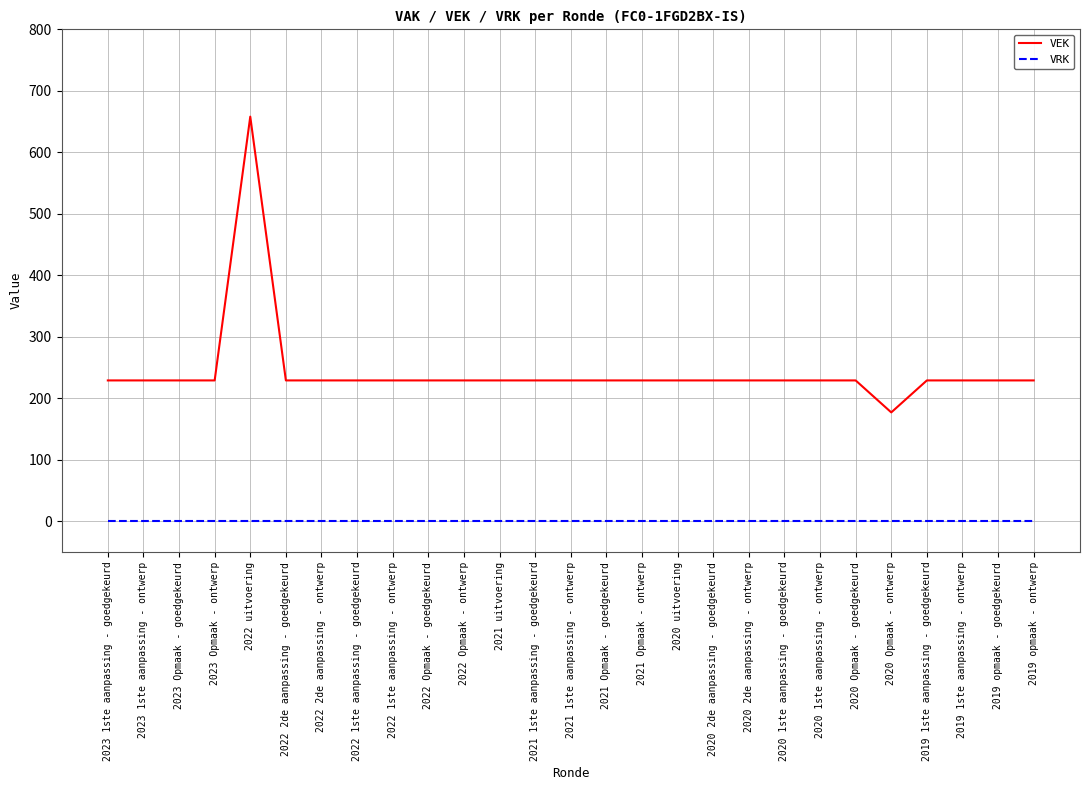

What is the spread (max minus min) of values at 2019 opmaak - ontwerp?

229